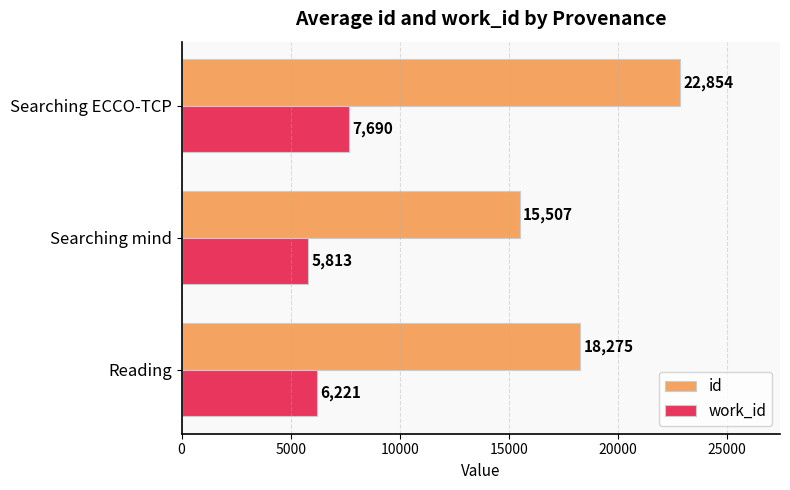

Which series has the largest total across all categories?

id